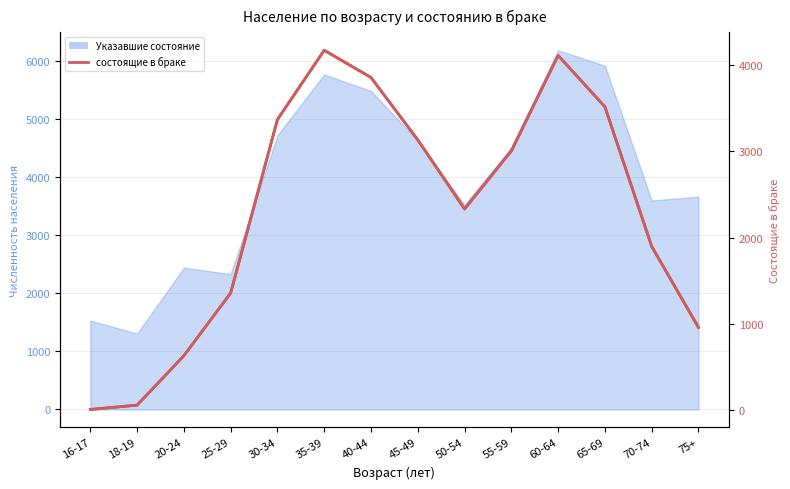

What is the greatest value displayed?

4168